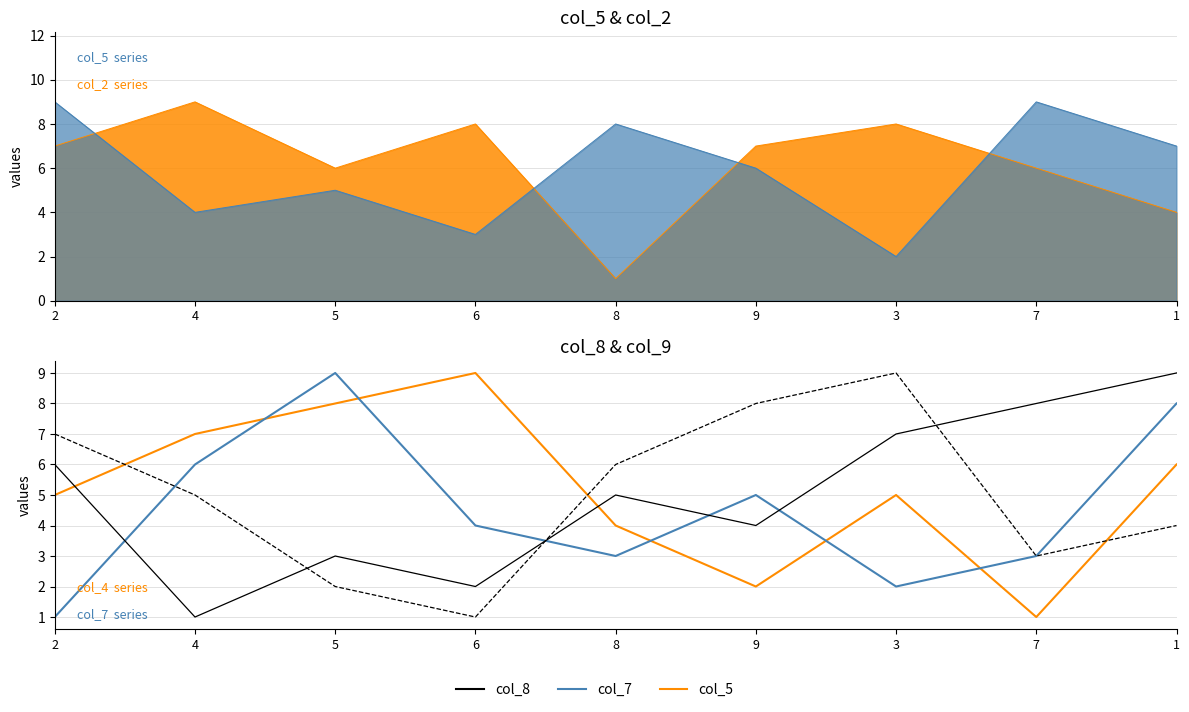

True or false: col_9 has a value of 8 at 9.

True